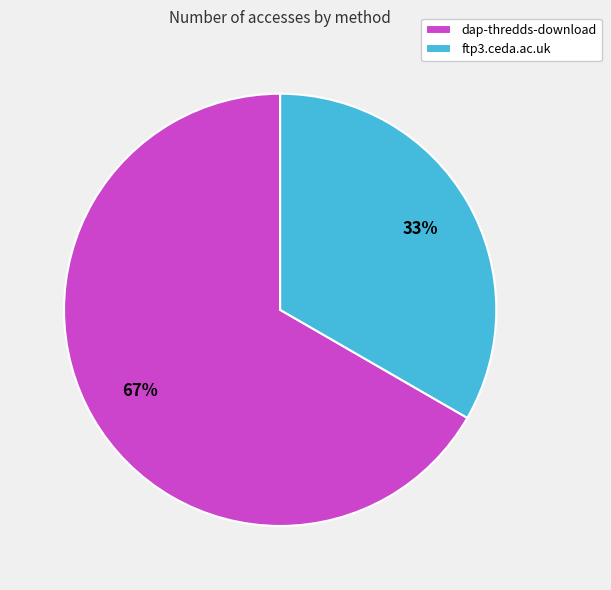

Does any single category account for the majority?

Yes